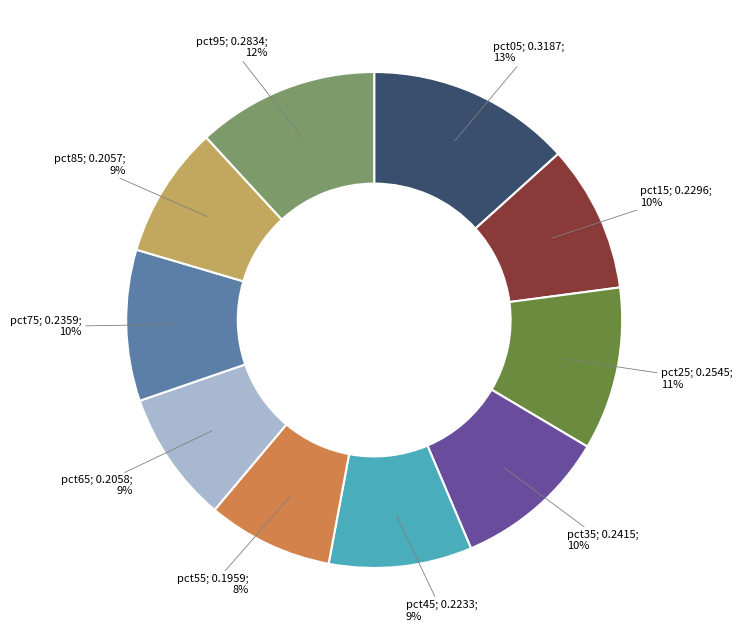

To the nearest percent, what is the average slice percentage?

10%